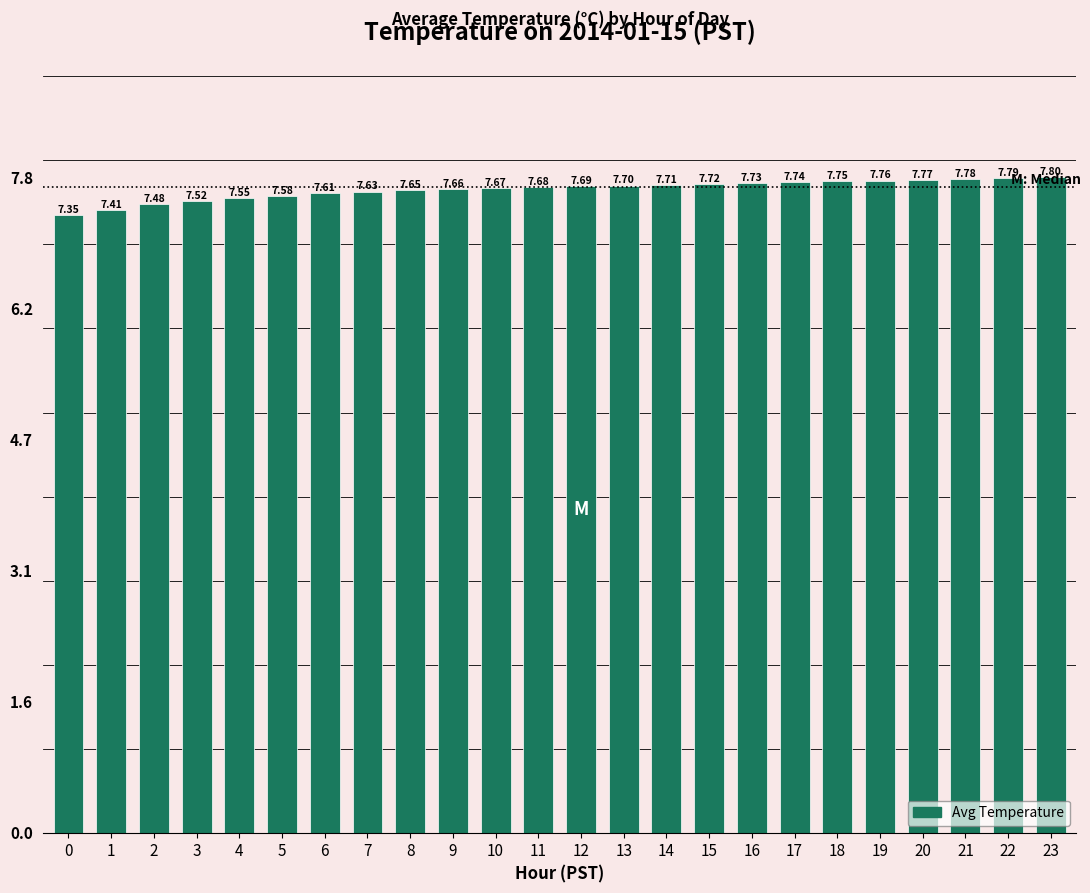

What is the greatest value displayed?

7.8